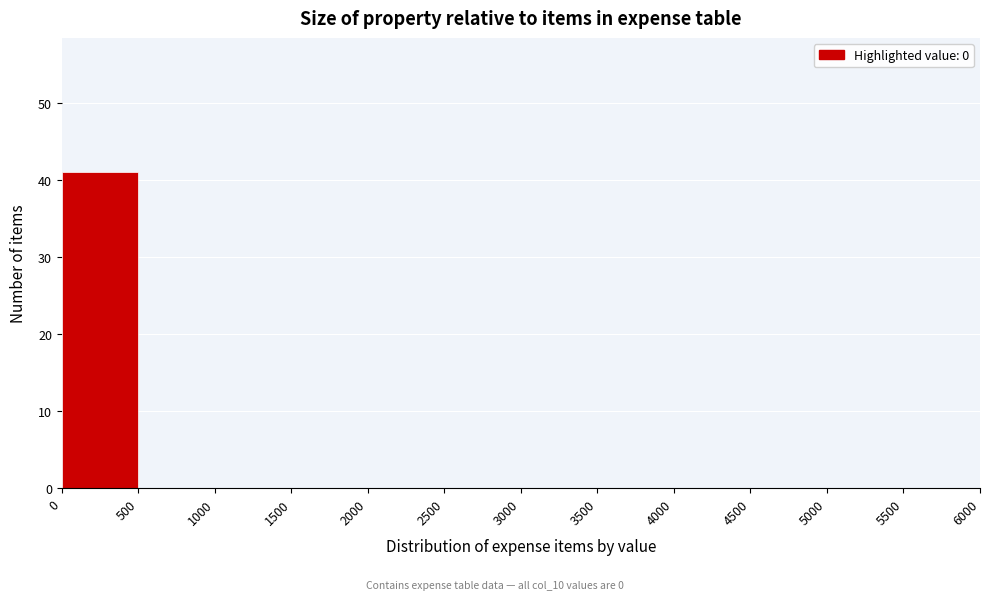

Reading left to right, list every bar in this chart as the range it spans on the x-axis followed by its height. The values are not printed on the chart, so give them approximately, as read against the axis.

0 to 500: 41
500 to 1000: 0
1000 to 1500: 0
1500 to 2000: 0
2000 to 2500: 0
2500 to 3000: 0
3000 to 3500: 0
3500 to 4000: 0
4000 to 4500: 0
4500 to 5000: 0
5000 to 5500: 0
5500 to 6000: 0